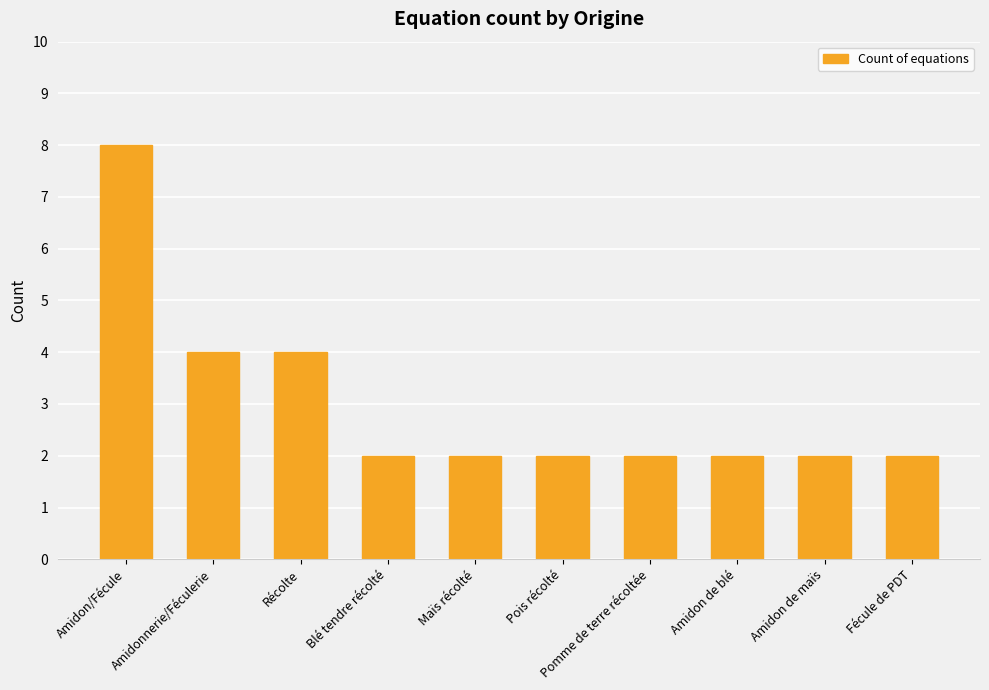

What is the value of the 8th bar from the left?

2